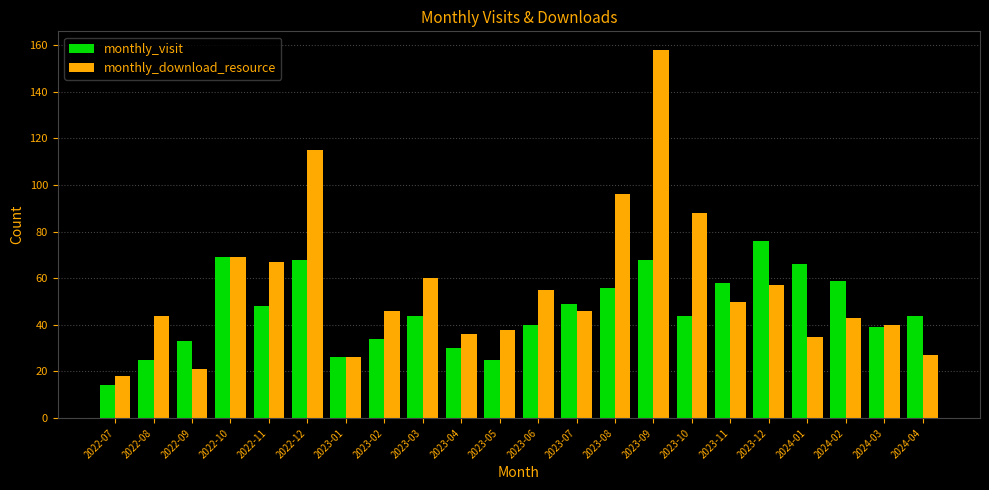

Which series has the largest total across all categories?

monthly_download_resource